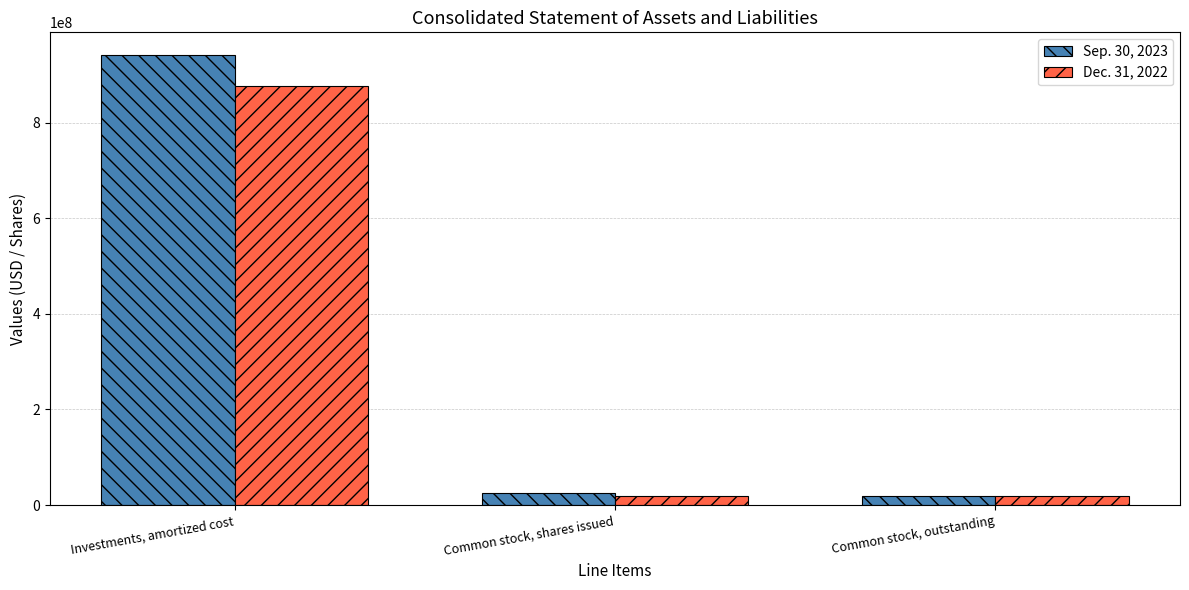

Read the Dec. 31, 2022 value at Investments, amortized cost, to the nearest 50.

875823200